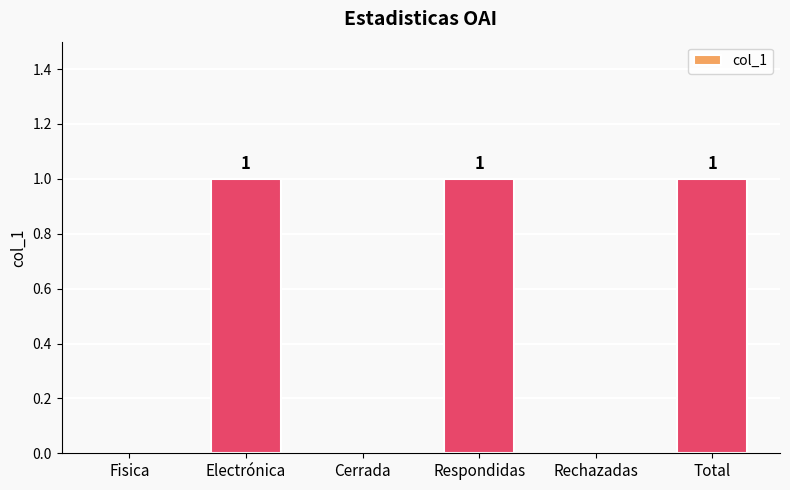

What is the sum of all values?

3